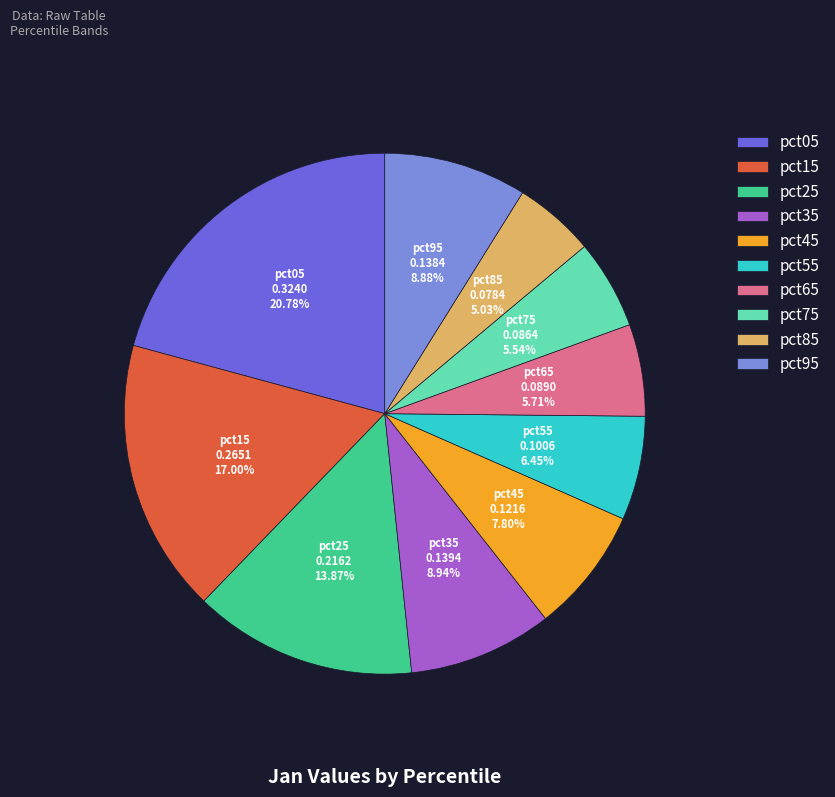

Which has a higher value, pct85 or pct25?

pct25